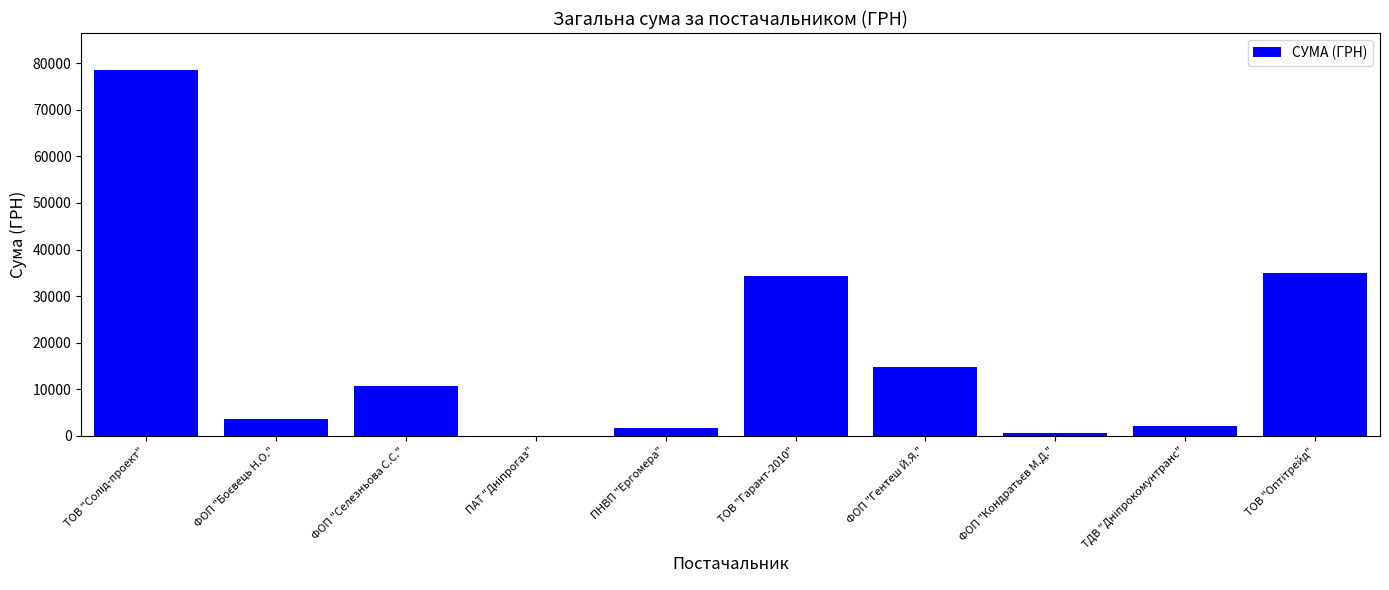

True or false: the data shows 10800.0 at ФОП "Селезньова С.С.".

True